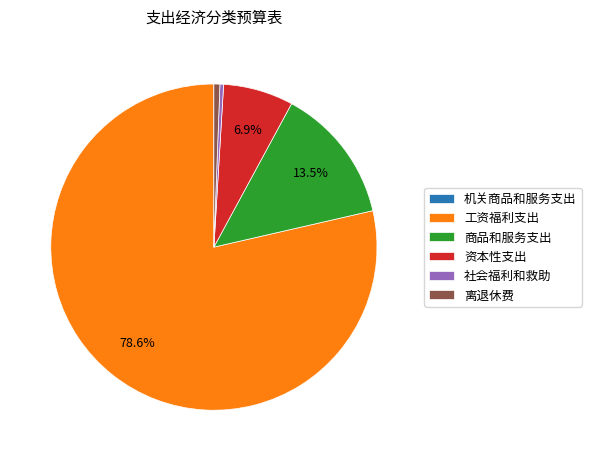

Is there any slice that represents more than half of the pie?

Yes